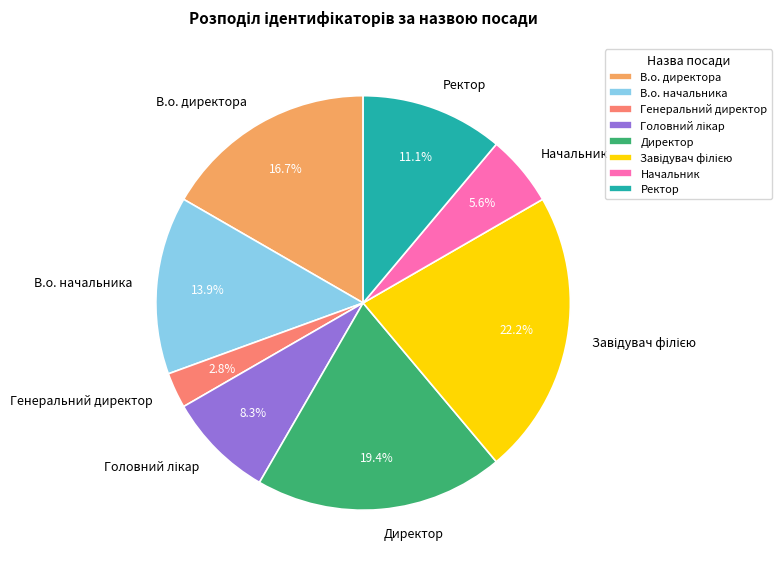

Is there a majority slice in this chart?

No